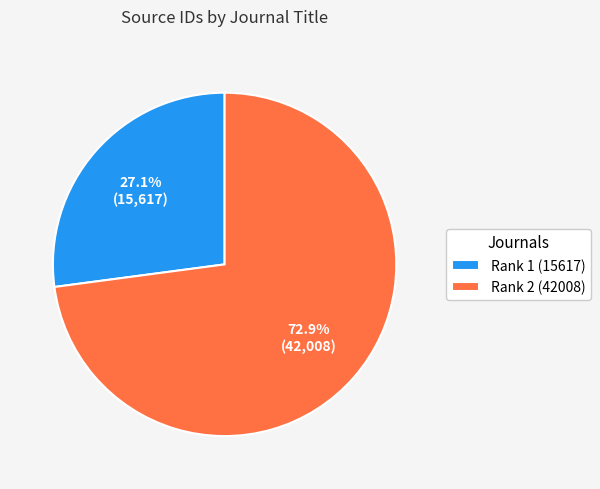

Is there any slice that represents more than half of the pie?

Yes